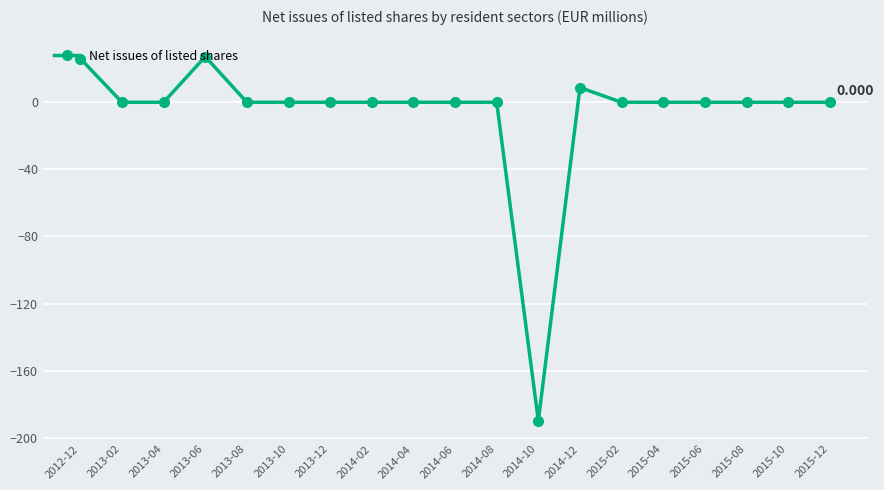

True or false: the data shows -189.9 at 2014-10.

True